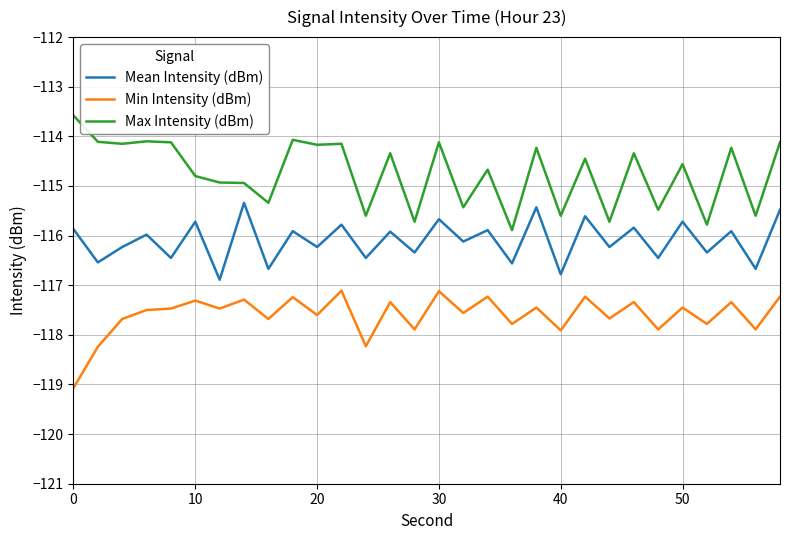

Count the number of data series in this chart.

3